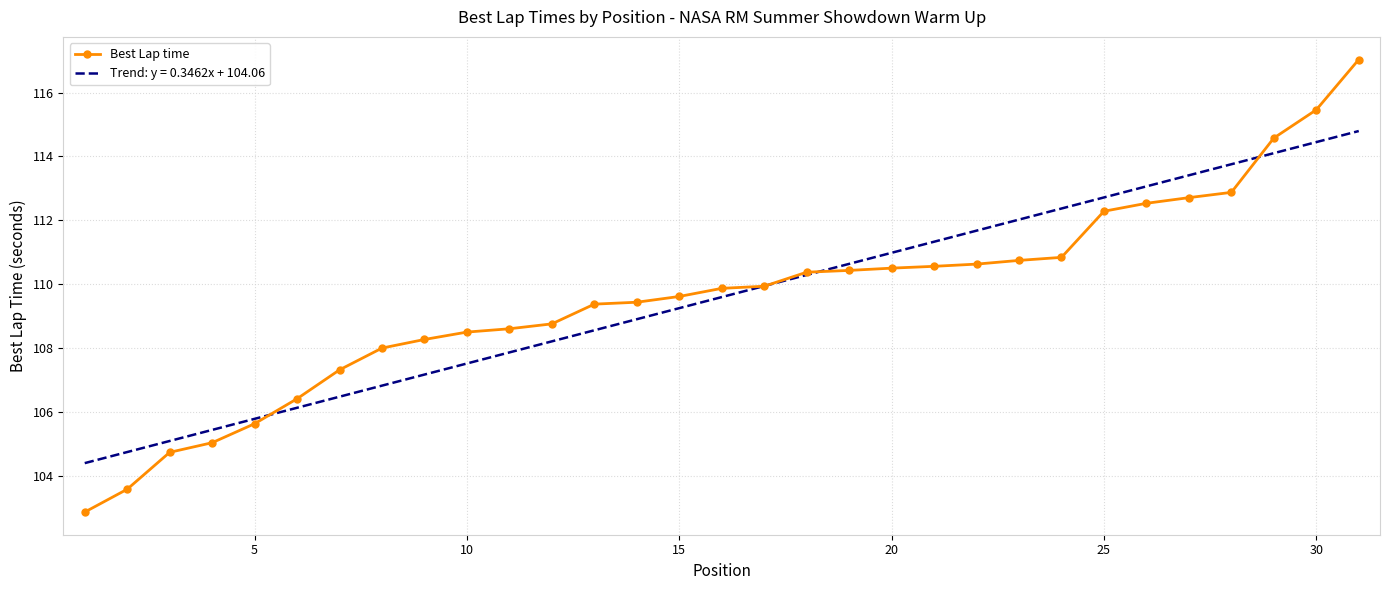

List the series in order of their peak value, highest first.

Best Lap time, Trend: y = 0.3462x + 104.06